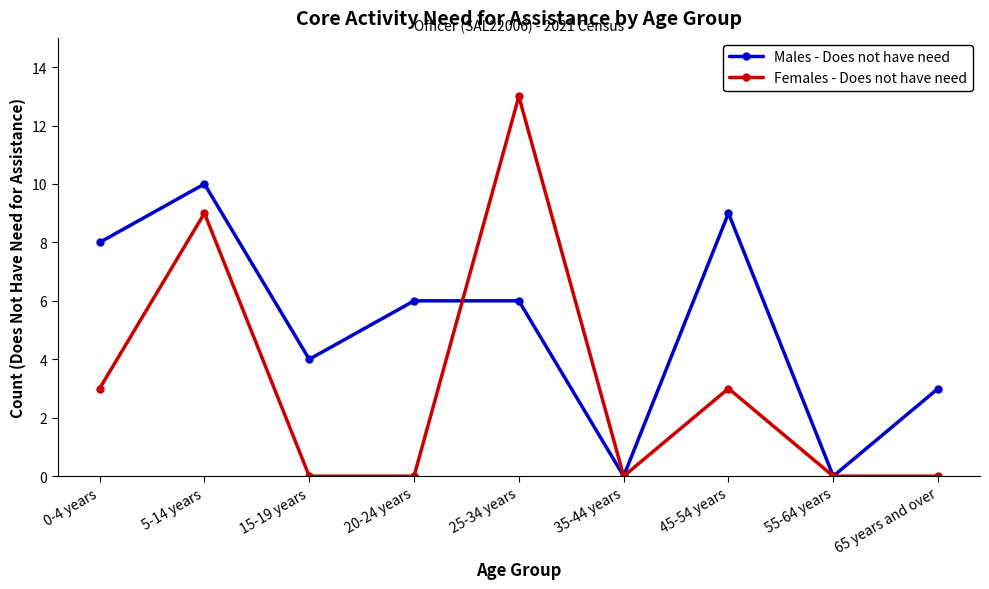

What is the difference between the Males - Does not have need values at 55-64 years and 15-19 years?

4